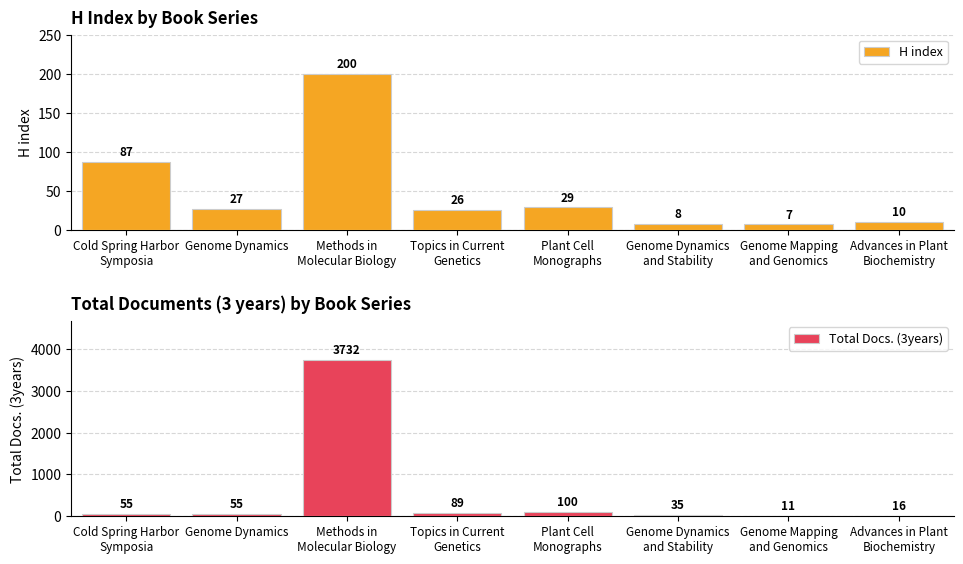

Between Plant Cell
Monographs and Genome Dynamics
and Stability, which series saw the biggest shift?

Total Docs. (3years)